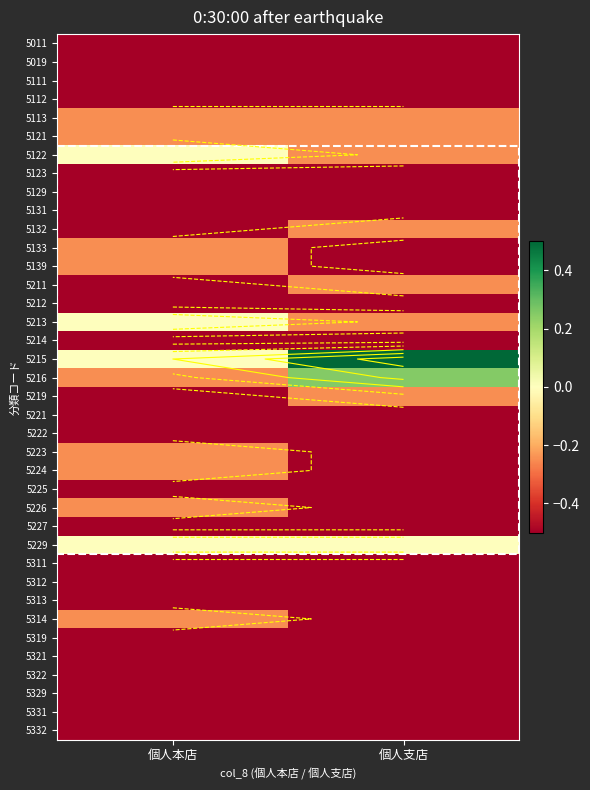

Which label corresponds to the smallest value in the chart?

個人本店